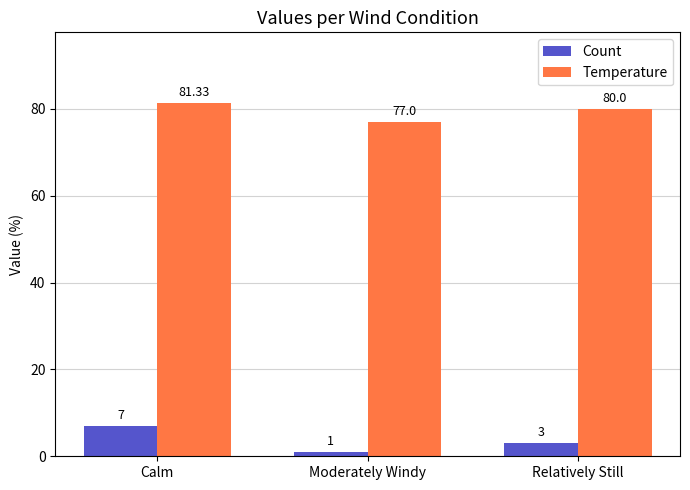

What is the lowest value of the Temperature series?

77.0